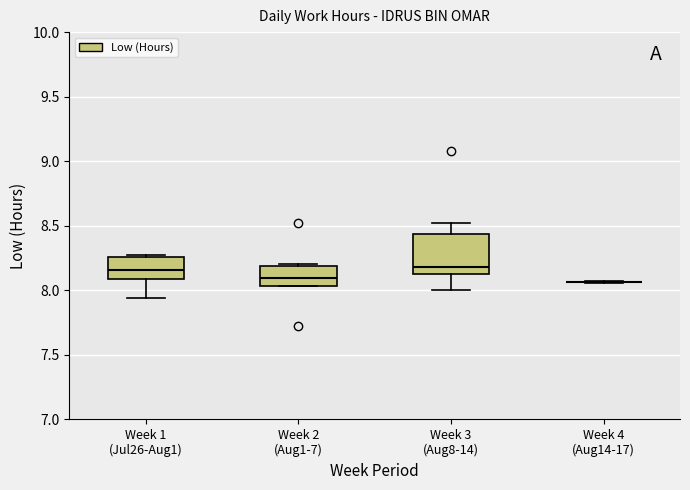

Reading left to right, read every box against the y-axis: the position of its median line, the range the box covers, and the ends of its whiskers. The values are not printed on the chart, so give them approximately, as read against the axis.

Week 1 (Jul26-Aug1): median 8.15, box 8.10 to 8.25, whiskers 7.95 to 8.25
Week 2 (Aug1-7): median 8.10, box 8.05 to 8.20, whiskers 8.05 to 8.20
Week 3 (Aug8-14): median 8.20, box 8.15 to 8.45, whiskers 8.00 to 8.50
Week 4 (Aug14-17): box collapsed to a line at 8.05, whiskers 8.05 to 8.05